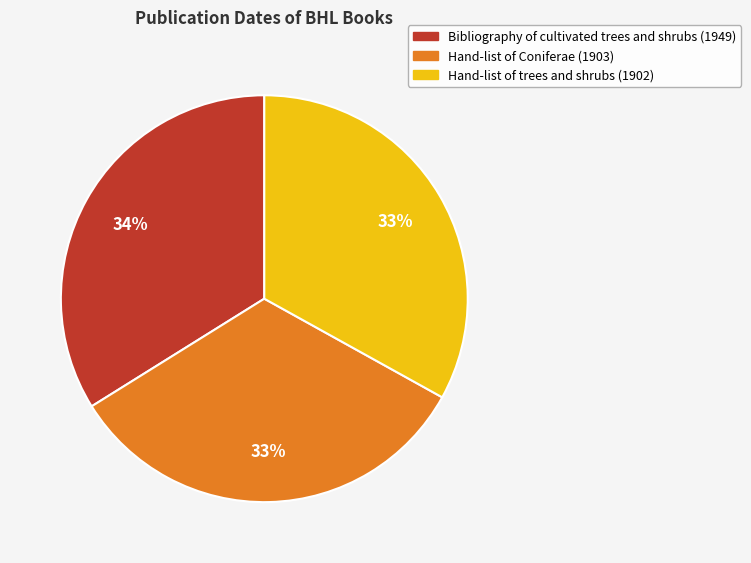

Do Hand-list of trees and shrubs (1902) and Bibliography of cultivated trees and shrubs (1949) together represent more than half of the pie?

Yes